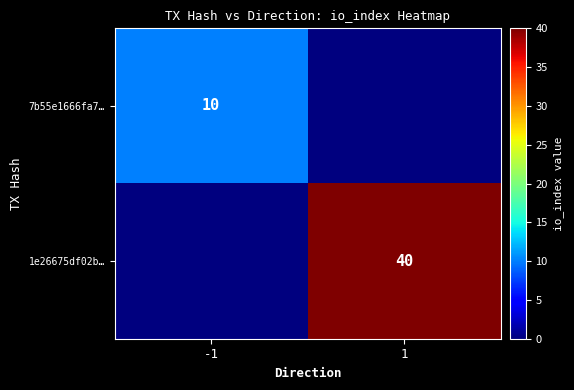

The value of 7b55e1666fa7… at -1 is 13. True or false?

False